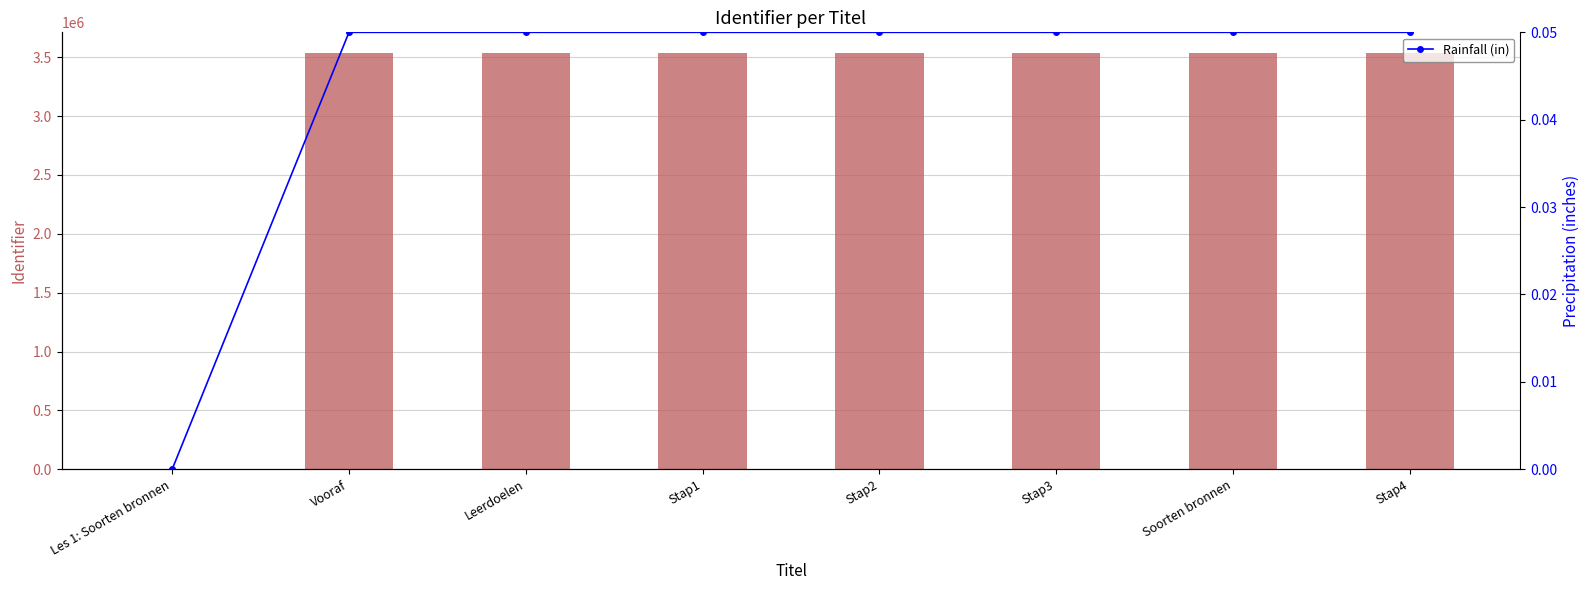

Rank the series by their maximum value, from highest to lowest.

Identifier, Rainfall (in)